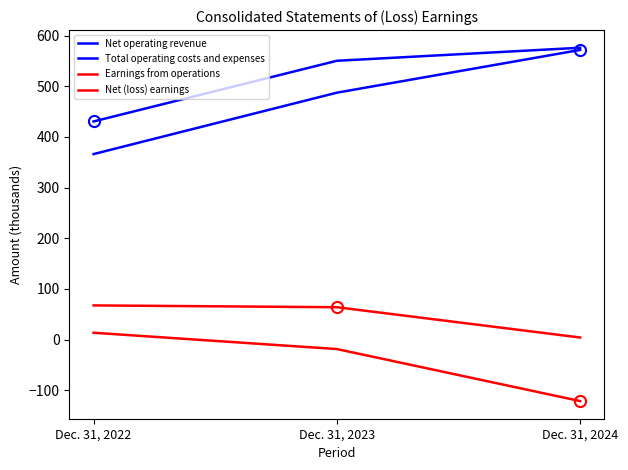

Where does the Total operating costs and expenses series first go above 487?

Dec. 31, 2023